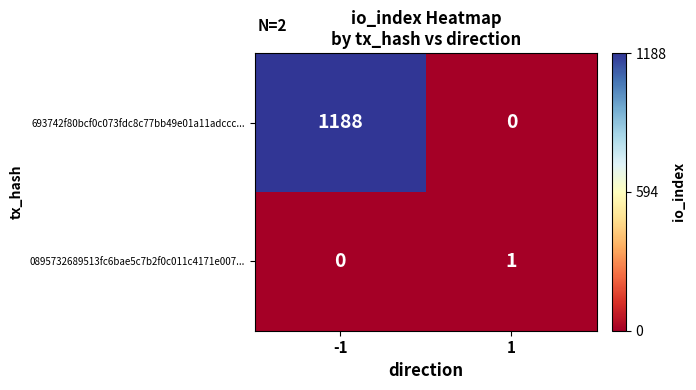

Rank the series by their maximum value, from highest to lowest.

693742f80bcf0c073fdc8c77bb49e01a11adccc..., 0895732689513fc6bae5c7b2f0c011c4171e007...